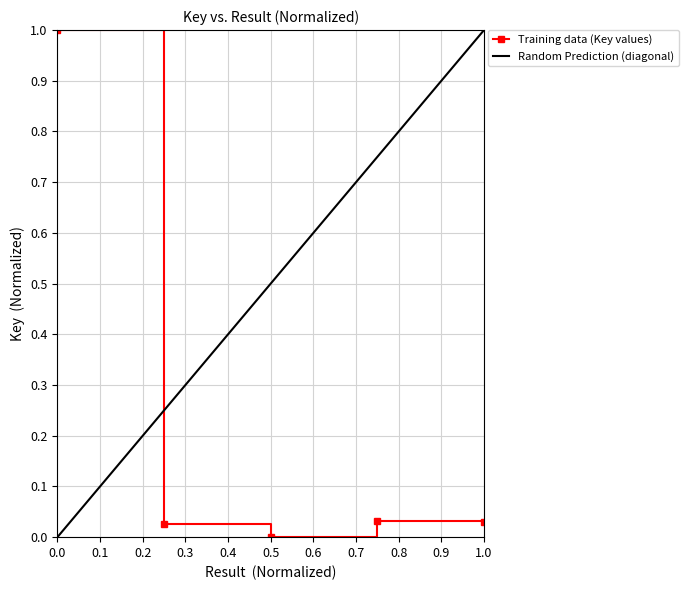

True or false: there are more than 1 points higher than both neighbors.

False